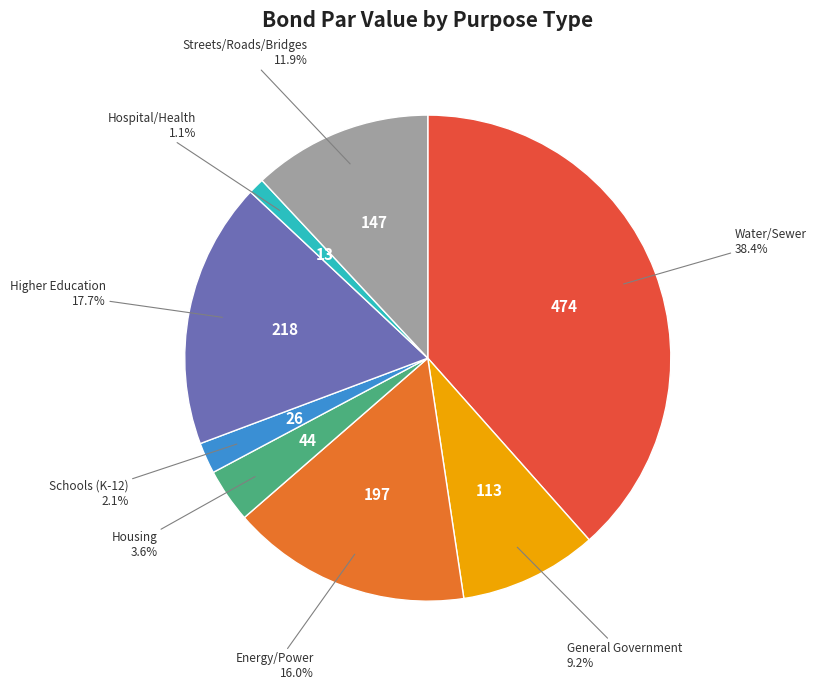

Is it true that General Government is 9% of the pie?

True